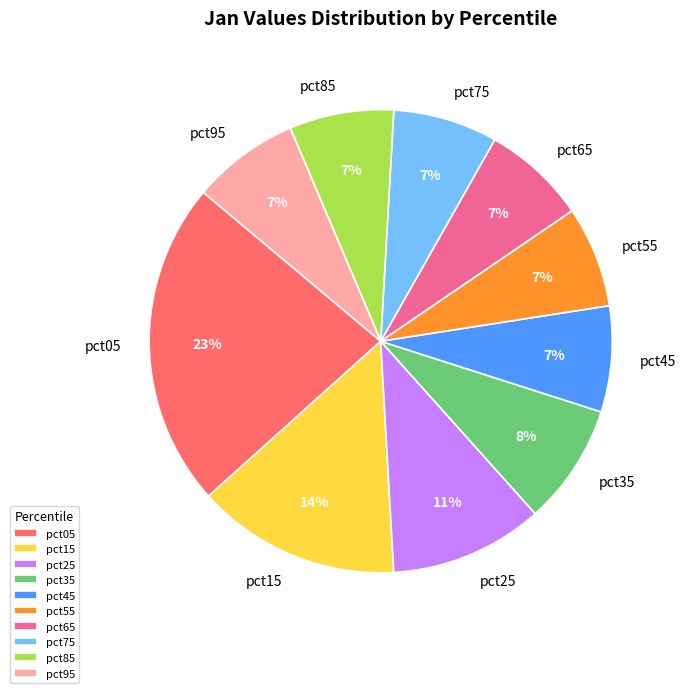

How many segments does this pie chart have?

10